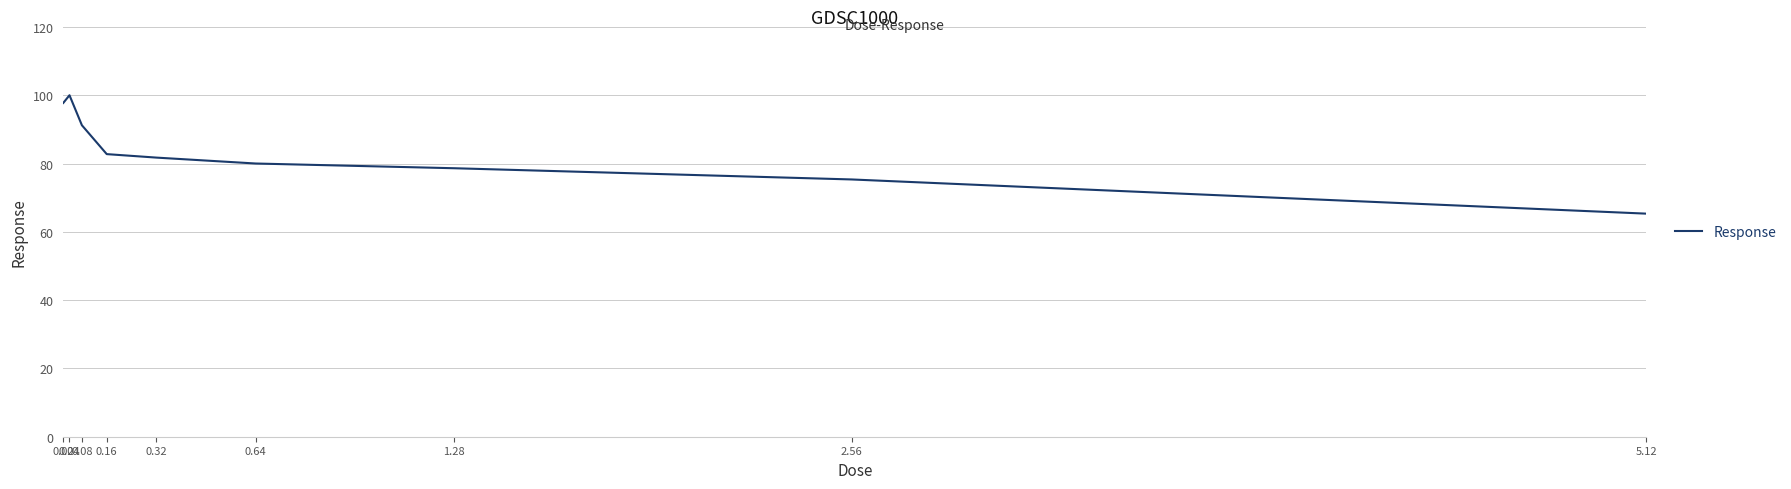

The value at 0.64 is 41.9. True or false?

False